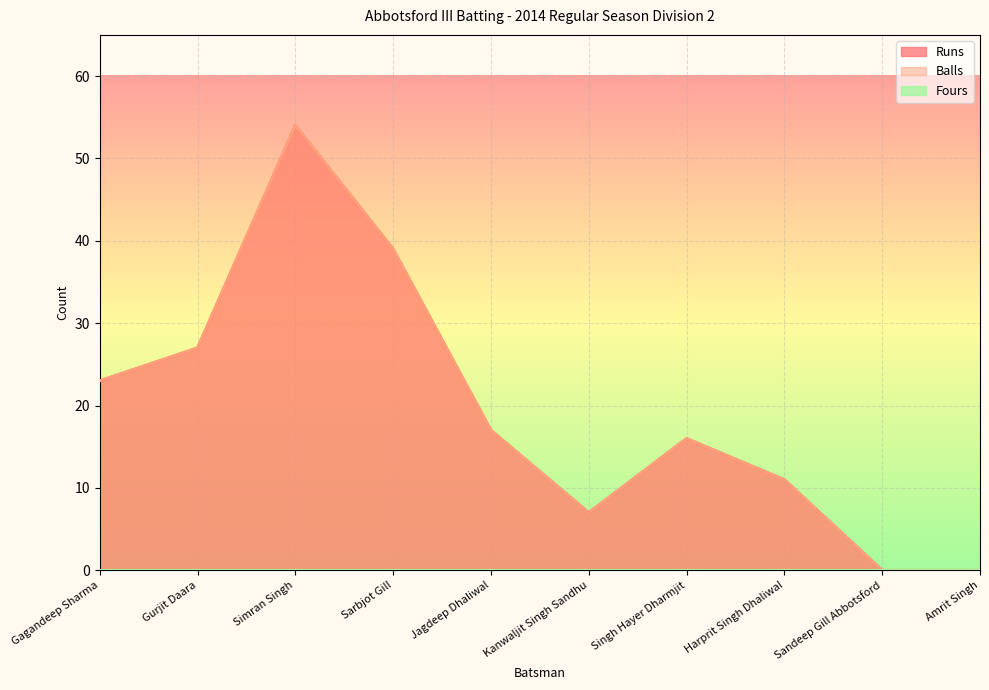

Where is the first local maximum for Runs?

Simran Singh